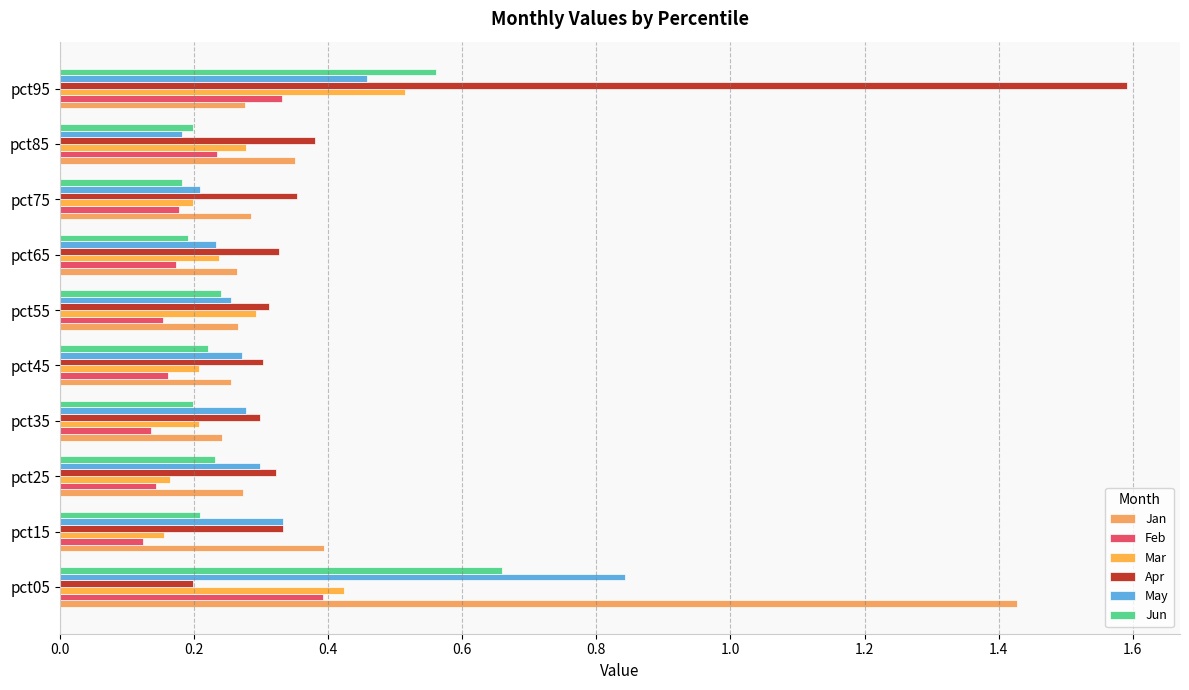

How many data points does each series have?

10